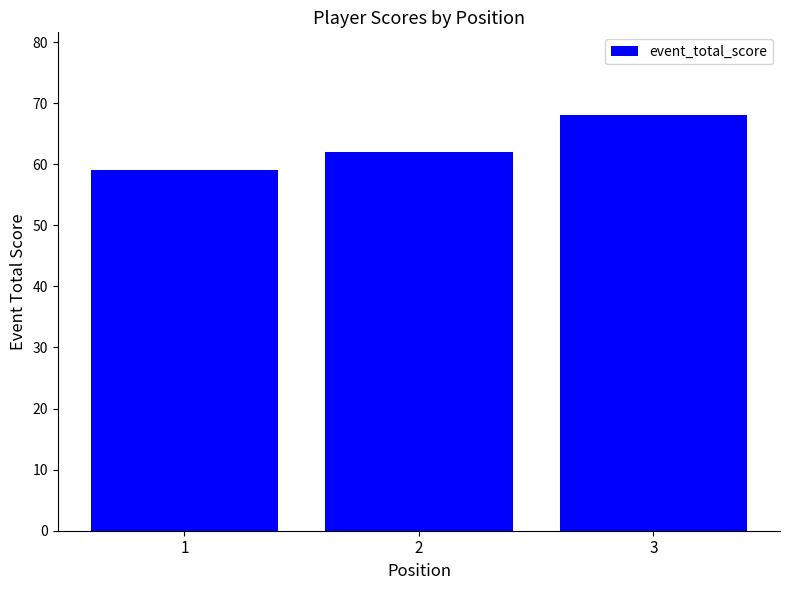

Reading right to left, list all the values displayed in this chart.

68	62	59